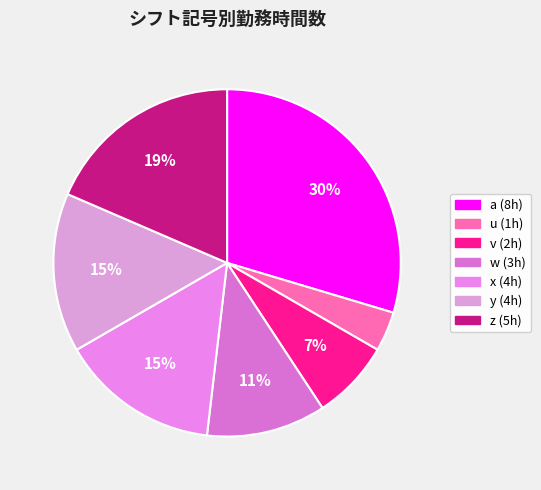

To the nearest percent, what is the difference between the largest and smallest slice percentages?

26%